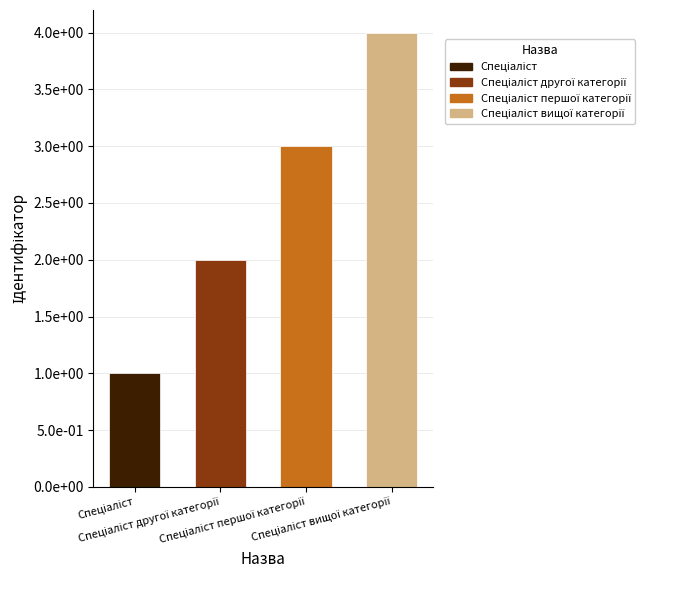

Are the bars horizontal?

No